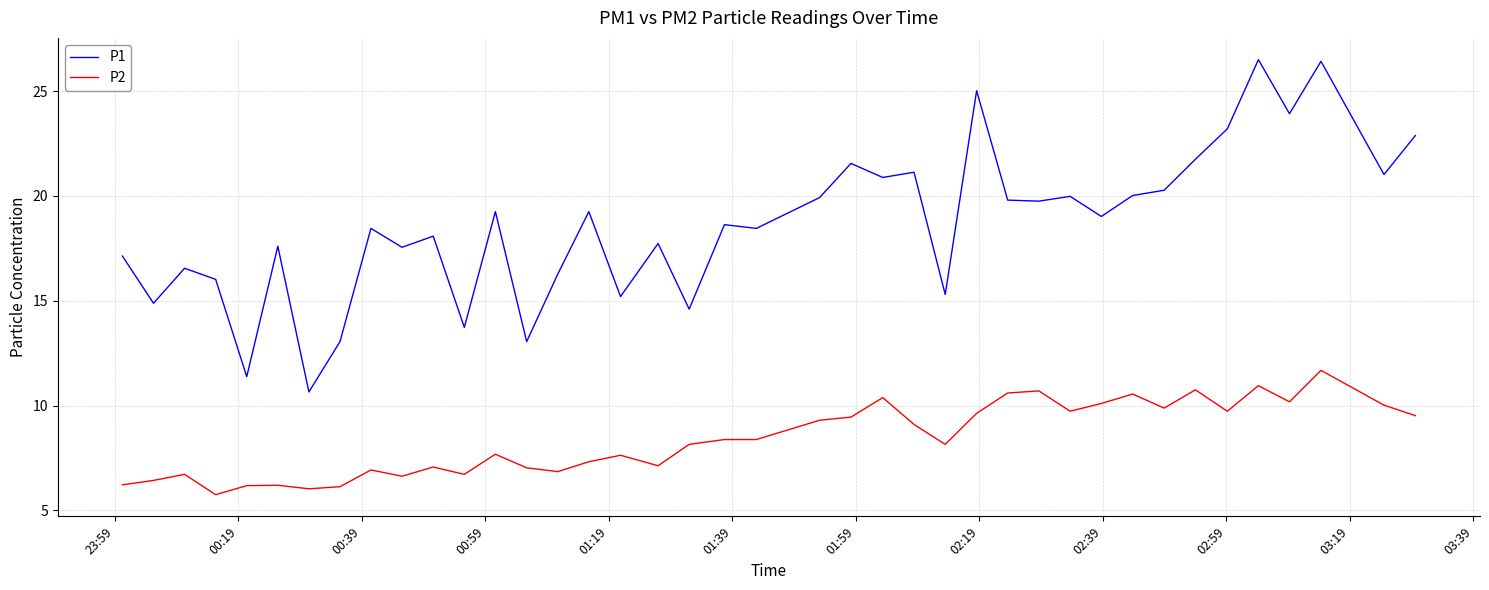

Which series has the largest total across all categories?

P1